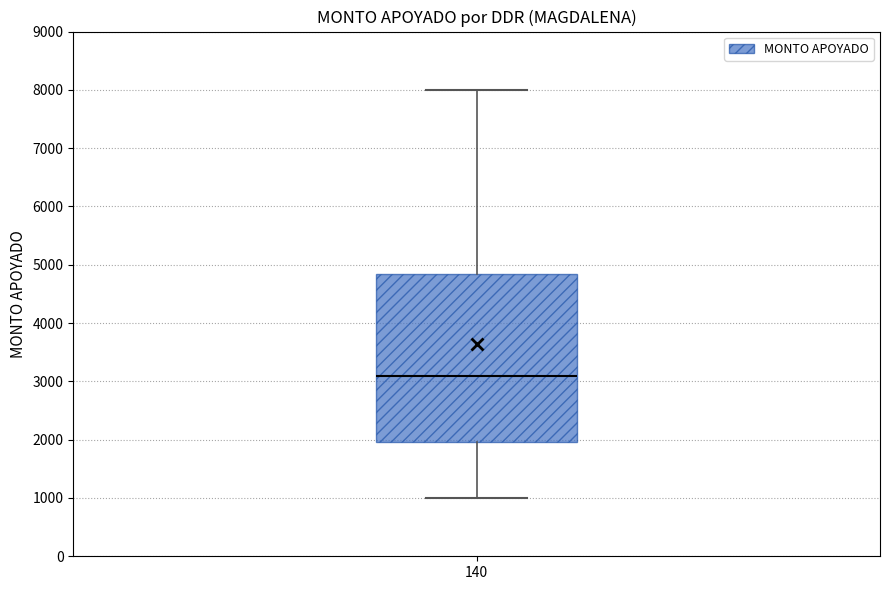

Read this box plot against the y-axis: the position of the median line, the range covered by the box, and the ends of both whiskers. The values are not printed on the chart, so give them approximately, as read against the axis.

median 3100, box 2000 to 4900, whiskers 1000 to 8000